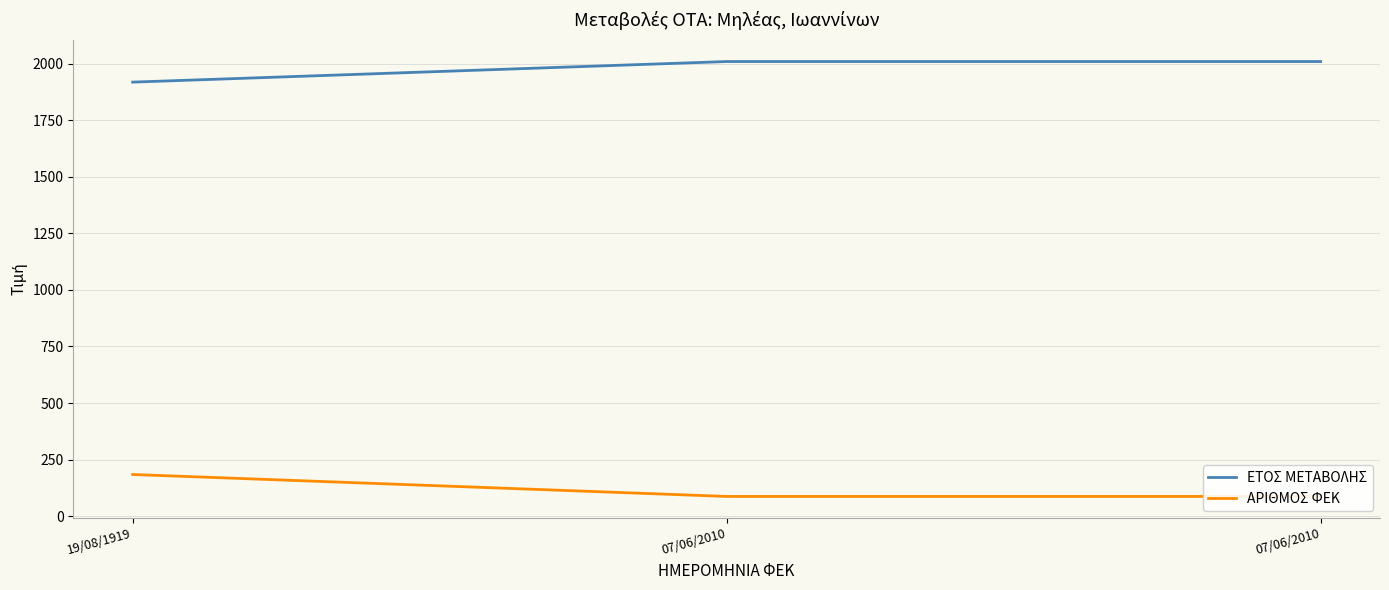

Count the number of data series in this chart.

2